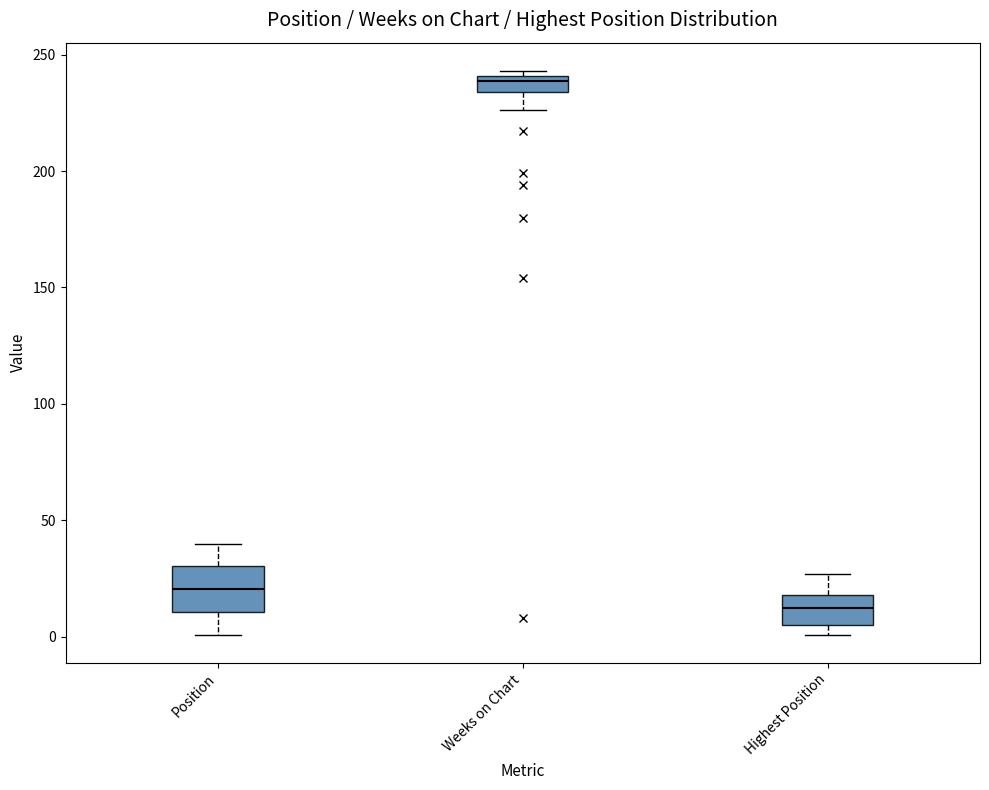

Where does the lower whisker of the box for Position end on the y-axis? The values are not printed on the chart, so give them approximately, as read against the axis.

0